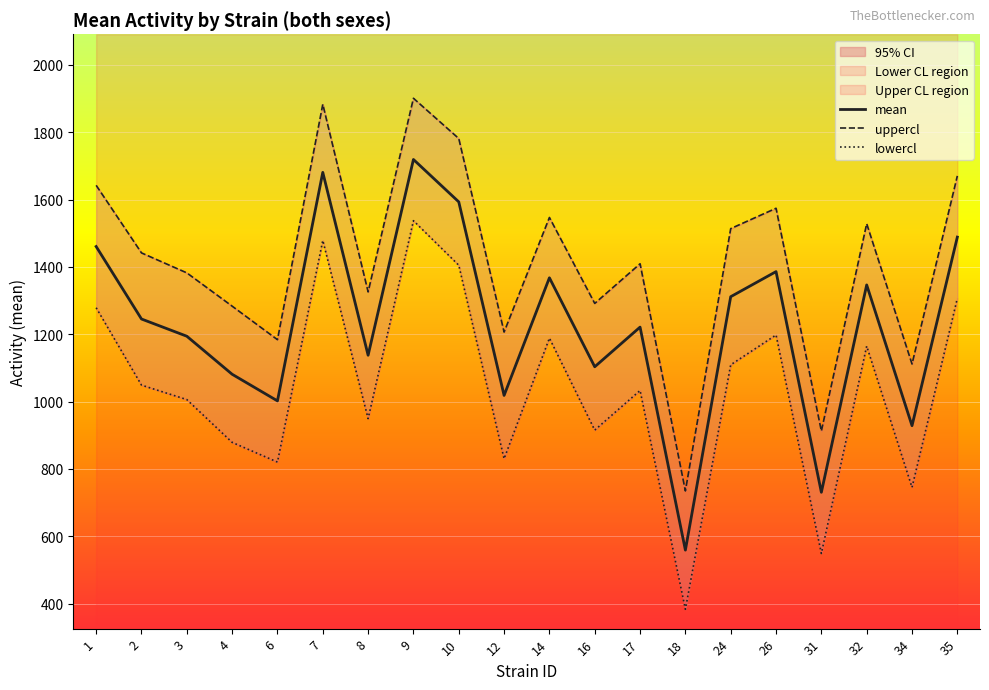

Which series has the widest spread of values?

uppercl